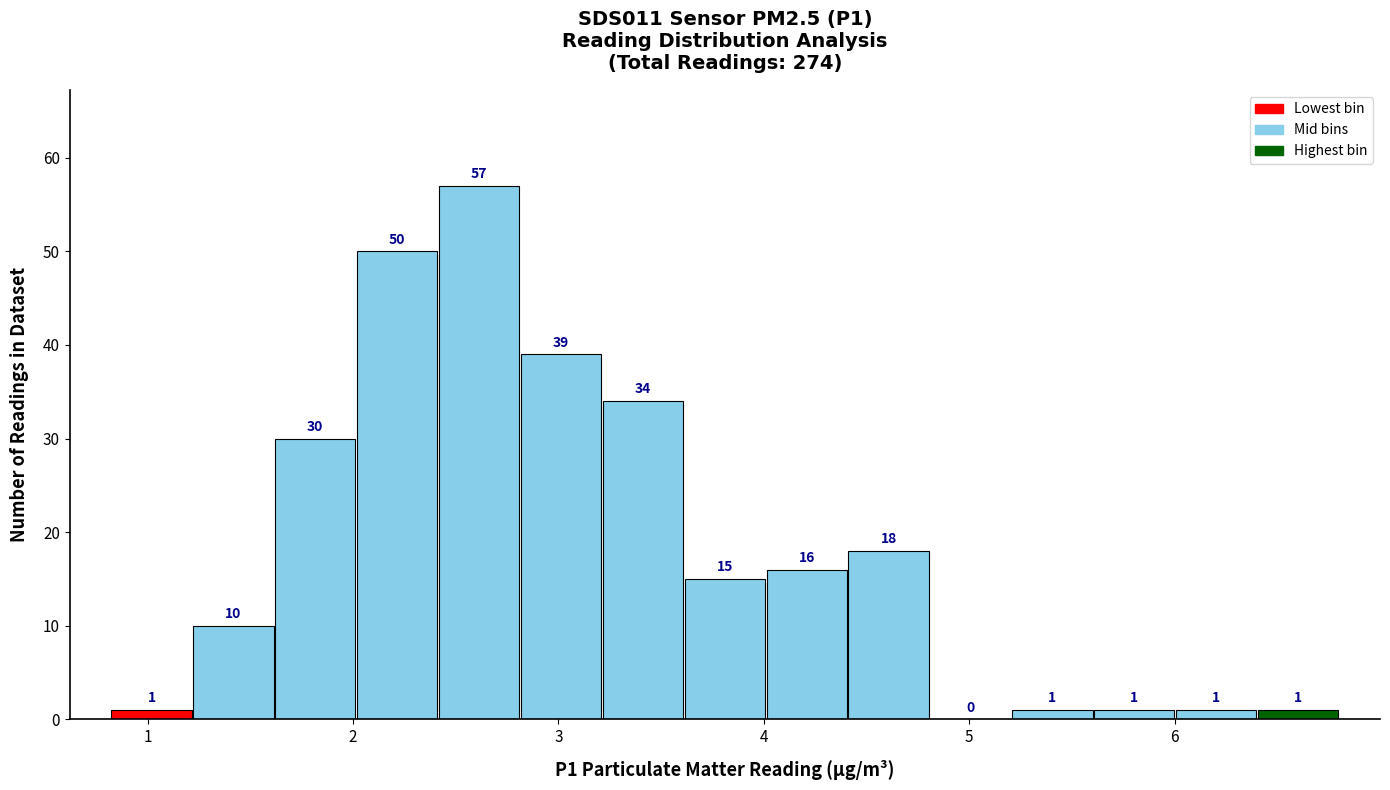

Around what value on the x-axis is the tallest bar? Give the approximate position of its centre, as read against the axis.

2.6